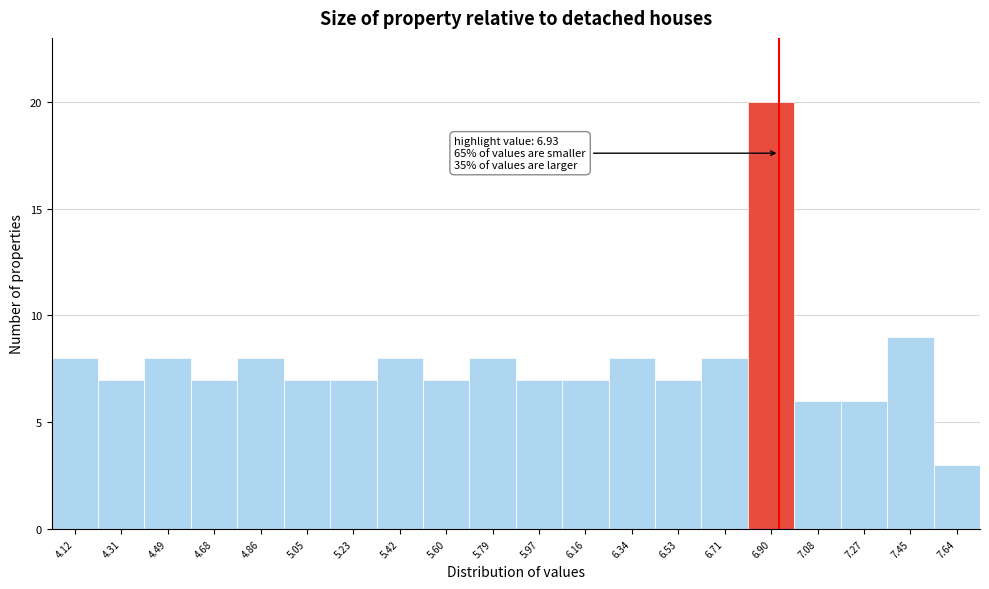

Which range on the x-axis has the tallest bar?

6.805 to 6.990